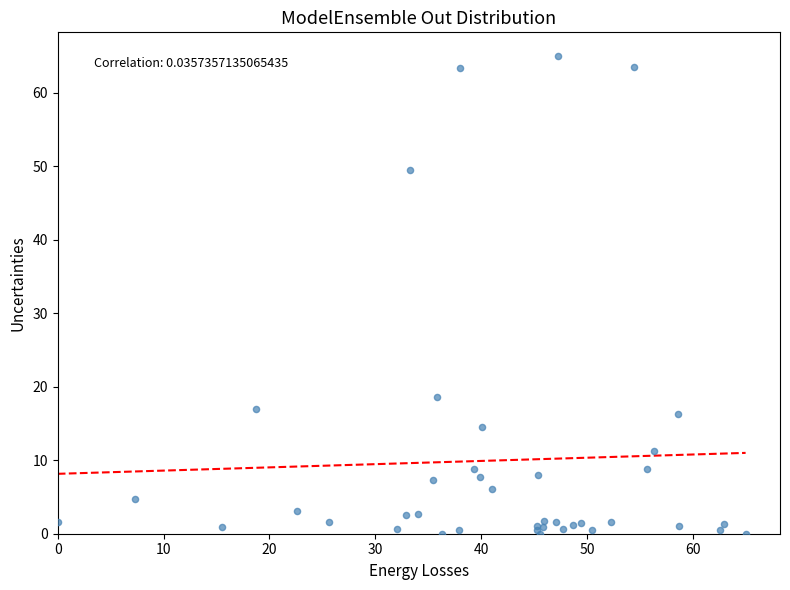

What Y value in the scatter plot is closest to 32?

18.6